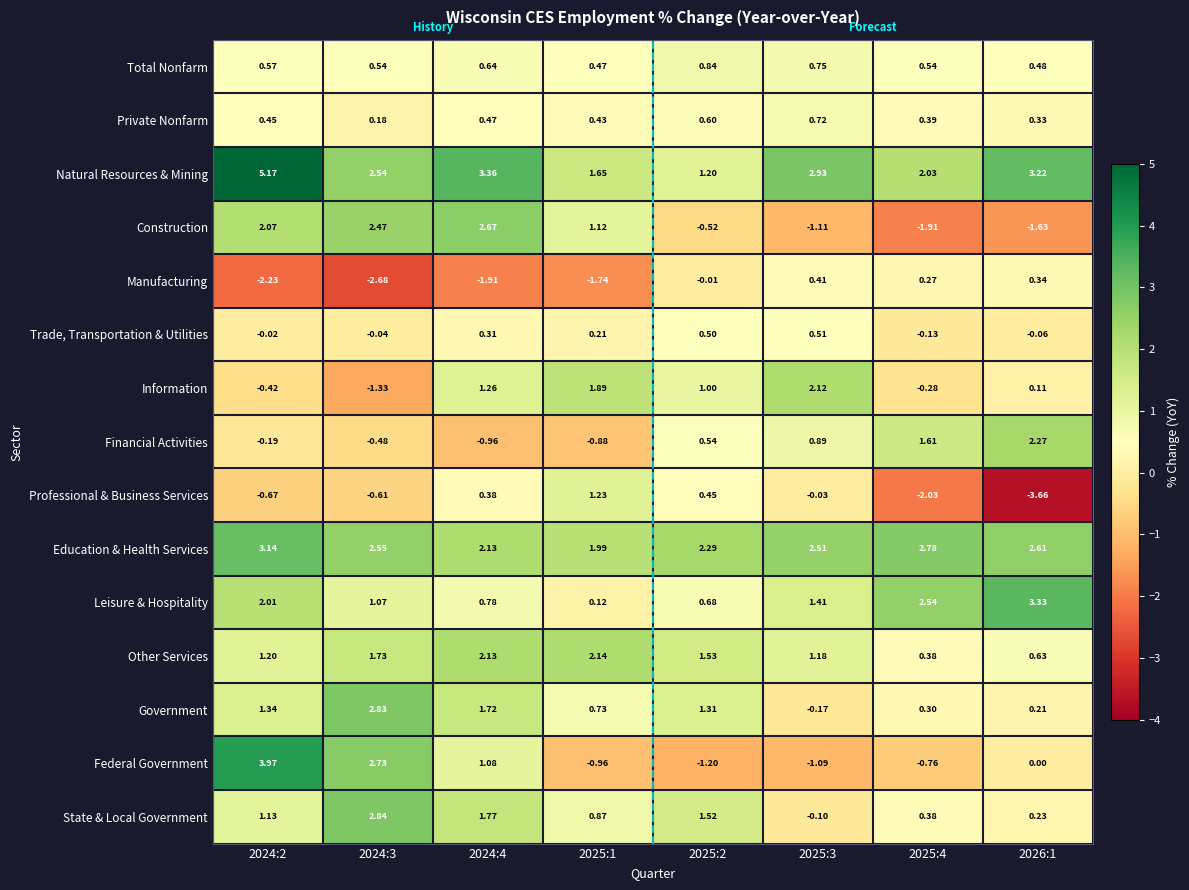

Between 2024:2 and 2024:4, which series saw the biggest shift?

Federal Government